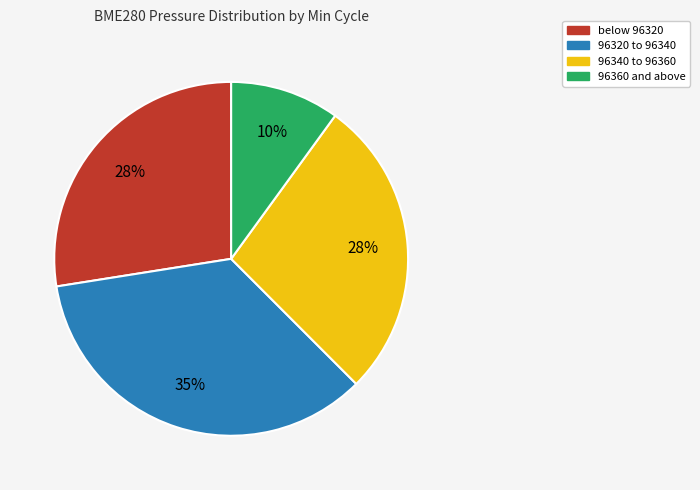

Is there any slice that represents more than half of the pie?

No